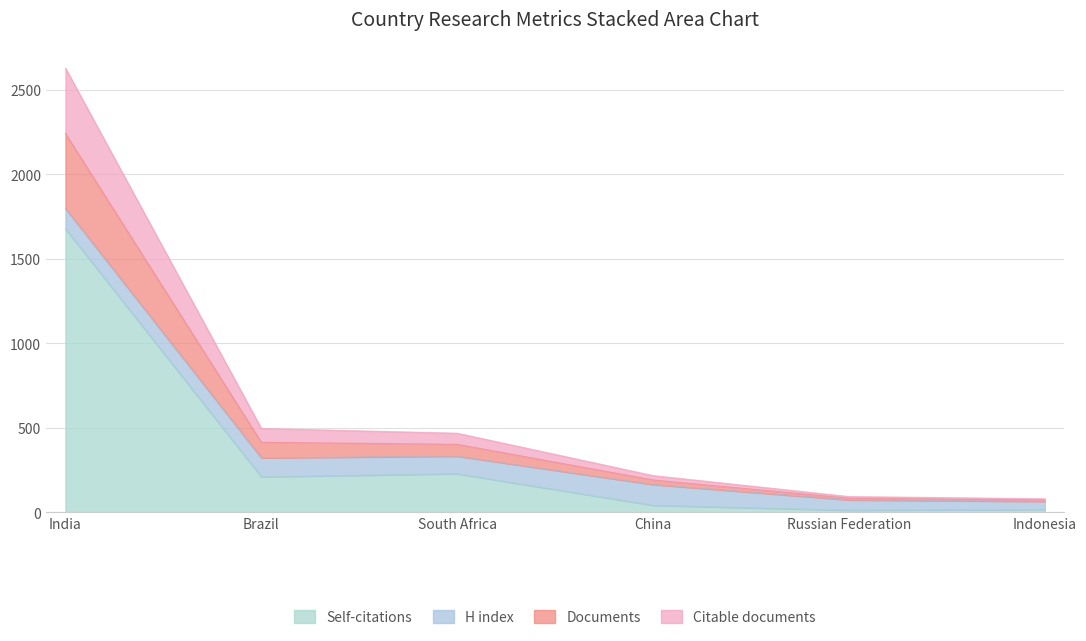

Which category has the highest value in the Self-citations series?

India